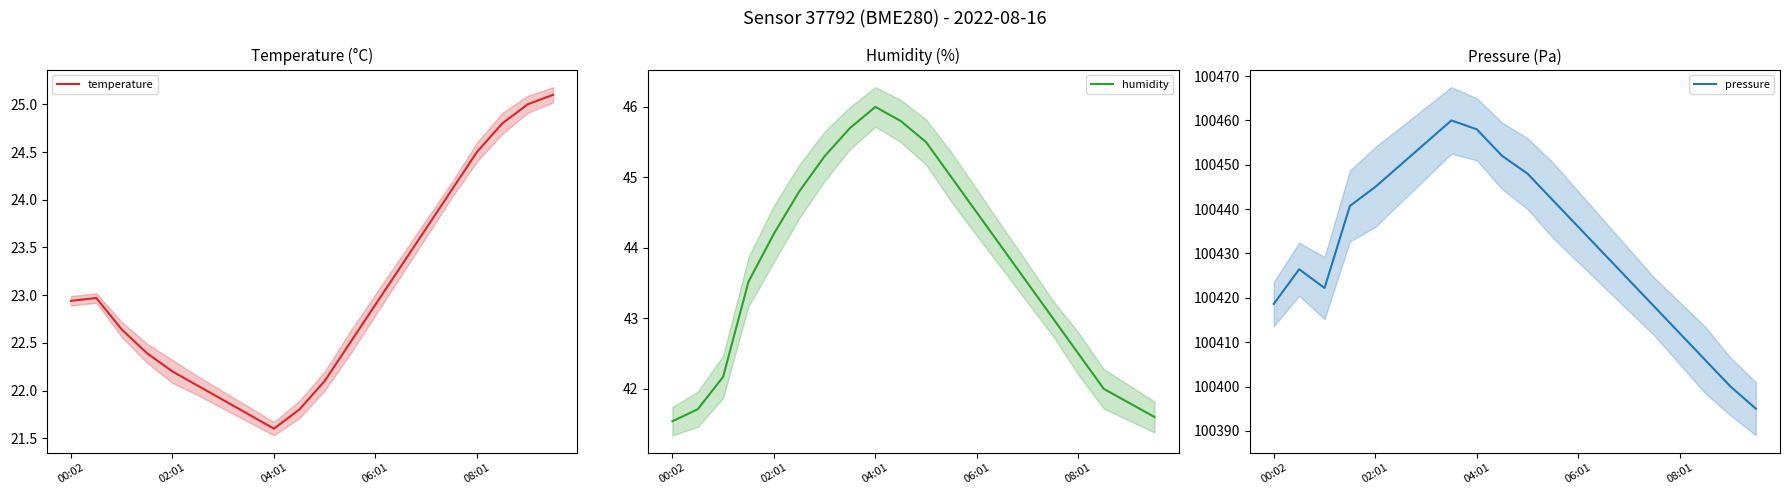

What is the maximum value for pressure?

100460.0